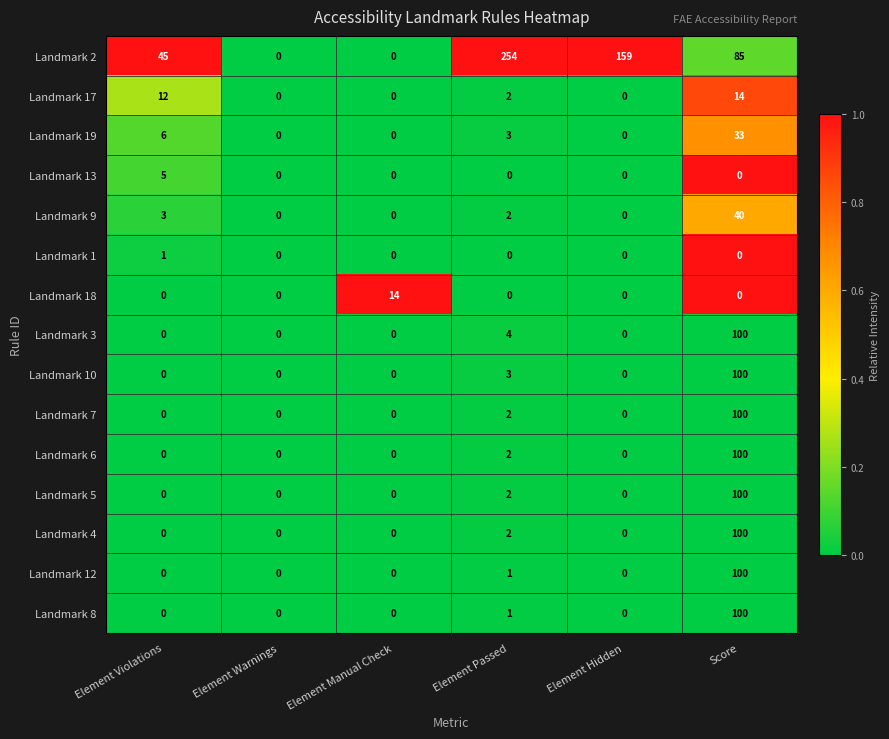

The Landmark 18 series shows 9 at Element Passed. True or false?

False